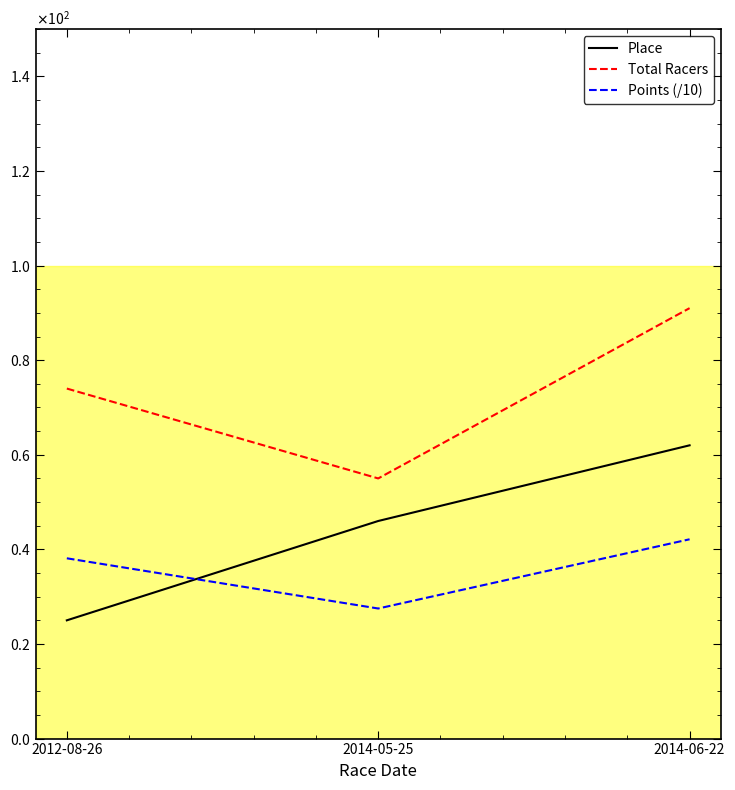

Is it true that Points (/10) equals 51.4 at 2012-08-26?

False